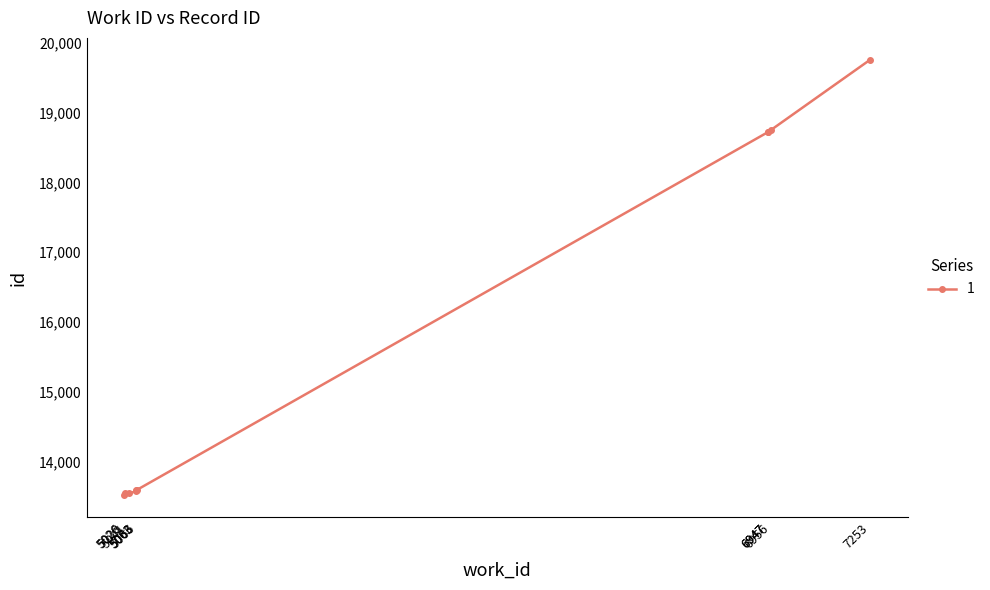

What is the sum of all values?

157307